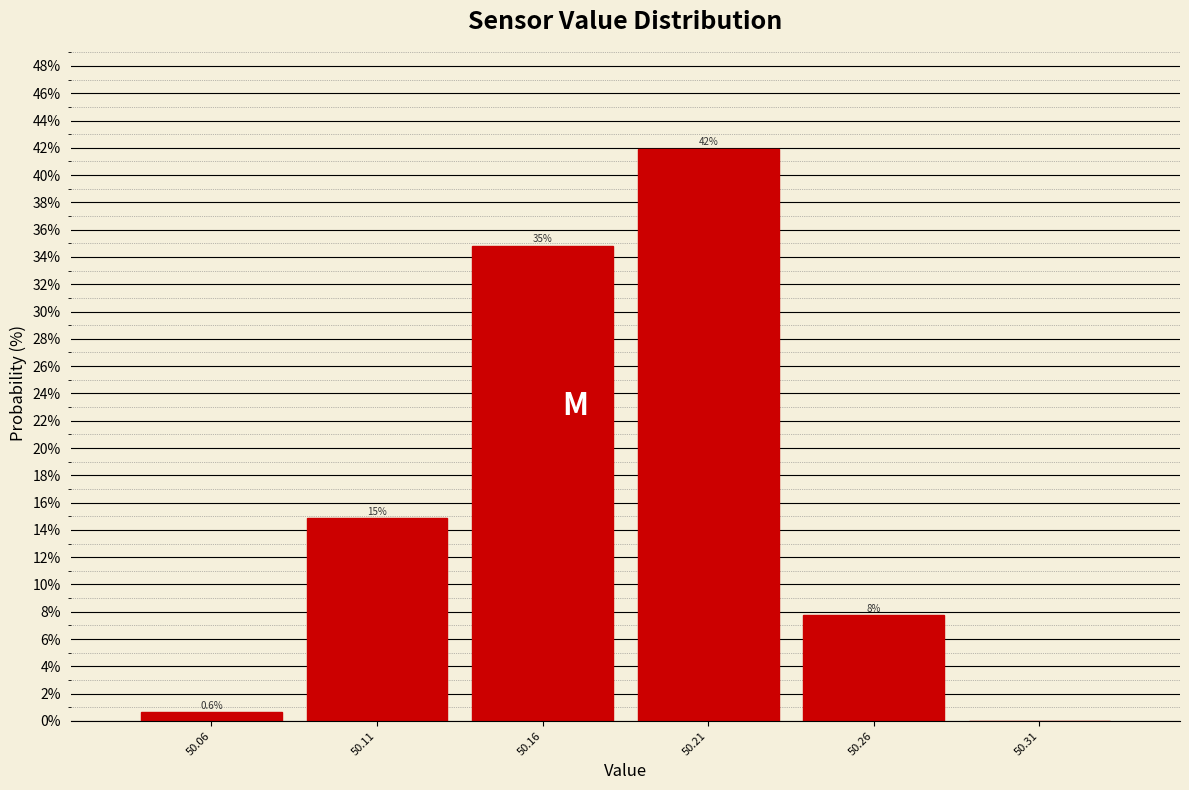

Which range on the x-axis has the tallest bar?

50.185 to 50.235